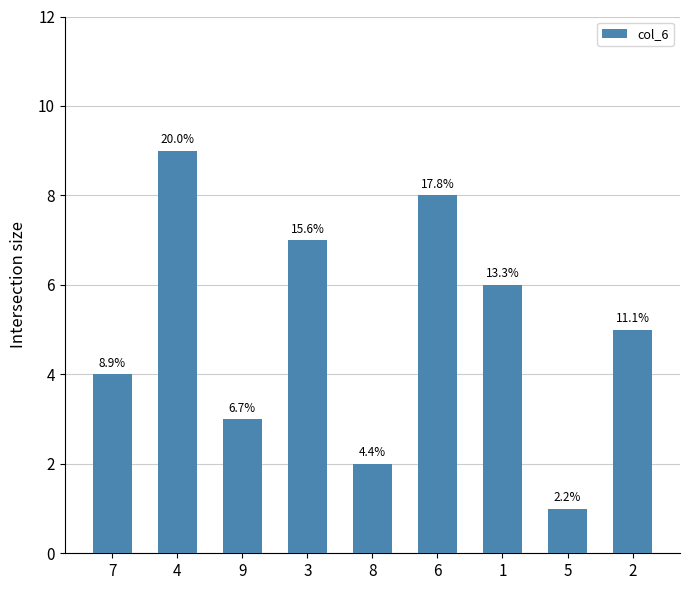

How many values are between 3 and 7?

5